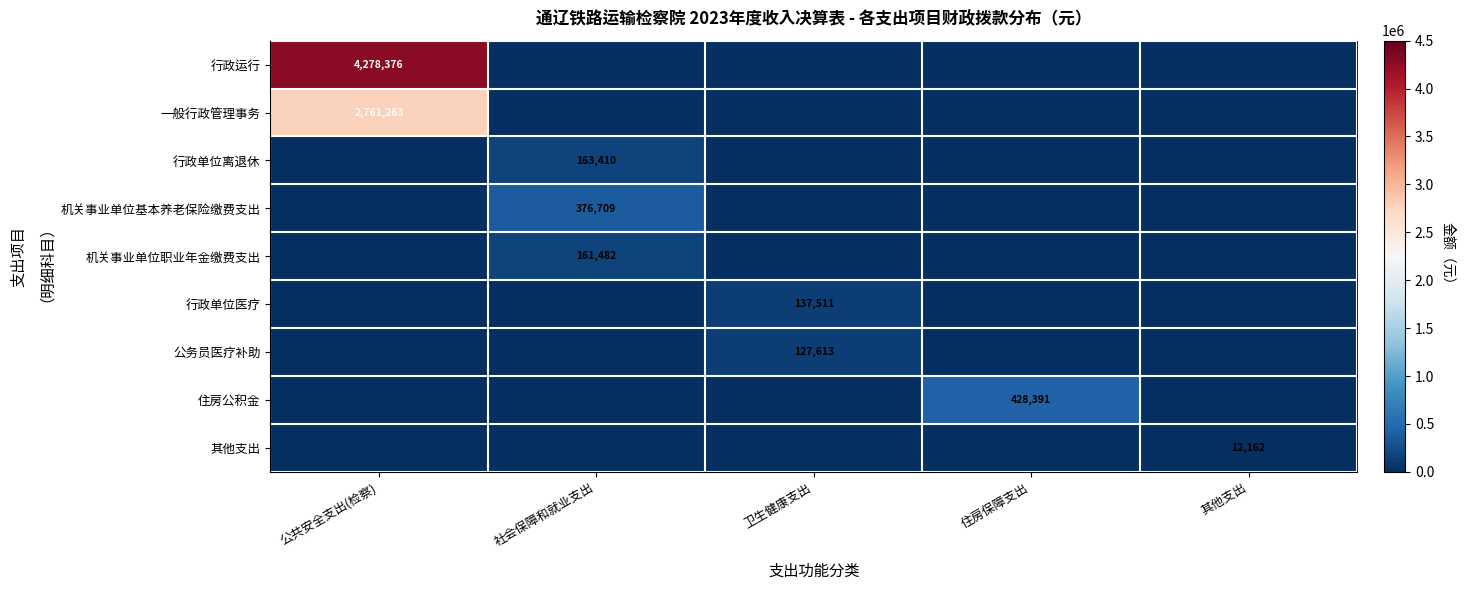

True or false: 行政单位医疗 has a value of 84996 at 卫生健康支出.

False